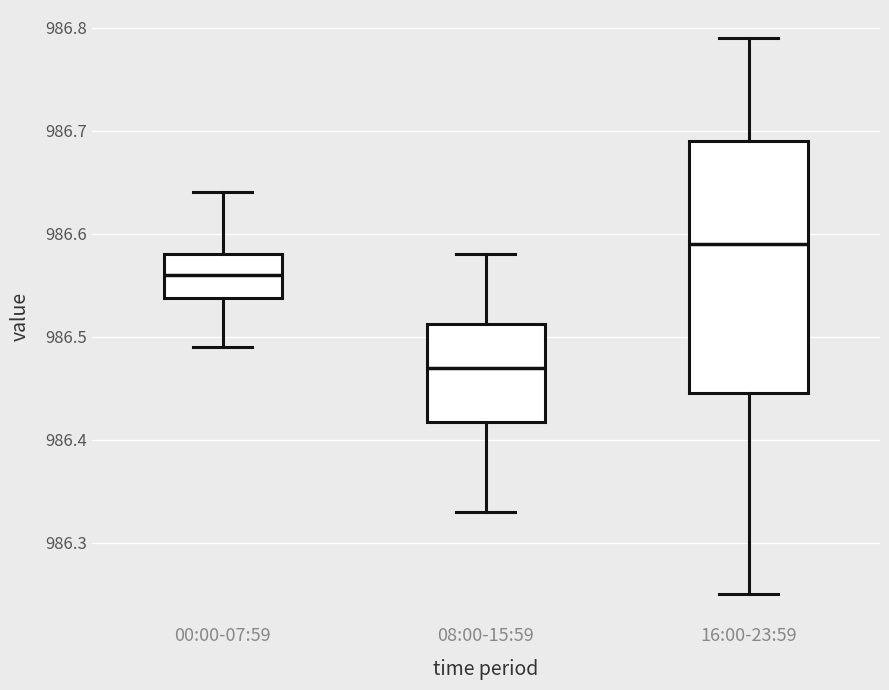

Reading left to right, transcribe this box plot: for each box, give where its median line is, the range the box spans, and where its two whiskers end, as read against the y-axis. The values are not printed on the chart, so give them approximately, as read against the axis.

00:00-07:59: median 986.56, box 986.54 to 986.58, whiskers 986.49 to 986.64
08:00-15:59: median 986.47, box 986.42 to 986.51, whiskers 986.33 to 986.58
16:00-23:59: median 986.59, box 986.45 to 986.69, whiskers 986.25 to 986.79